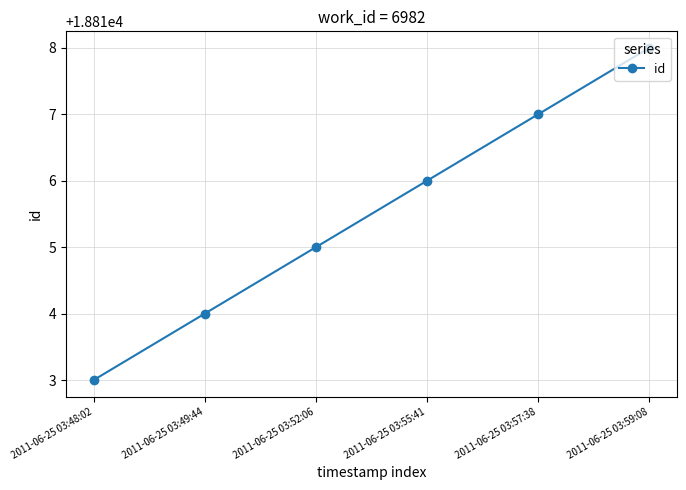

Count the number of data series in this chart.

1